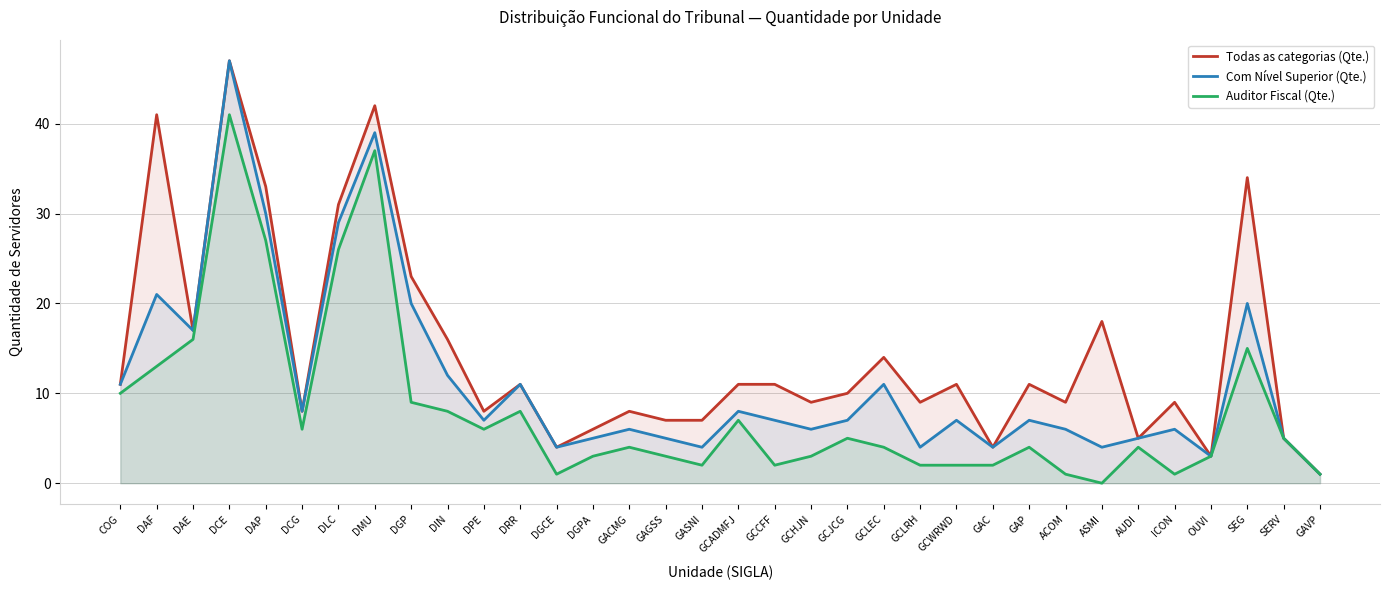

What are all the series names shown in the legend?

Todas as categorias (Qte.), Com Nível Superior (Qte.), Auditor Fiscal (Qte.)